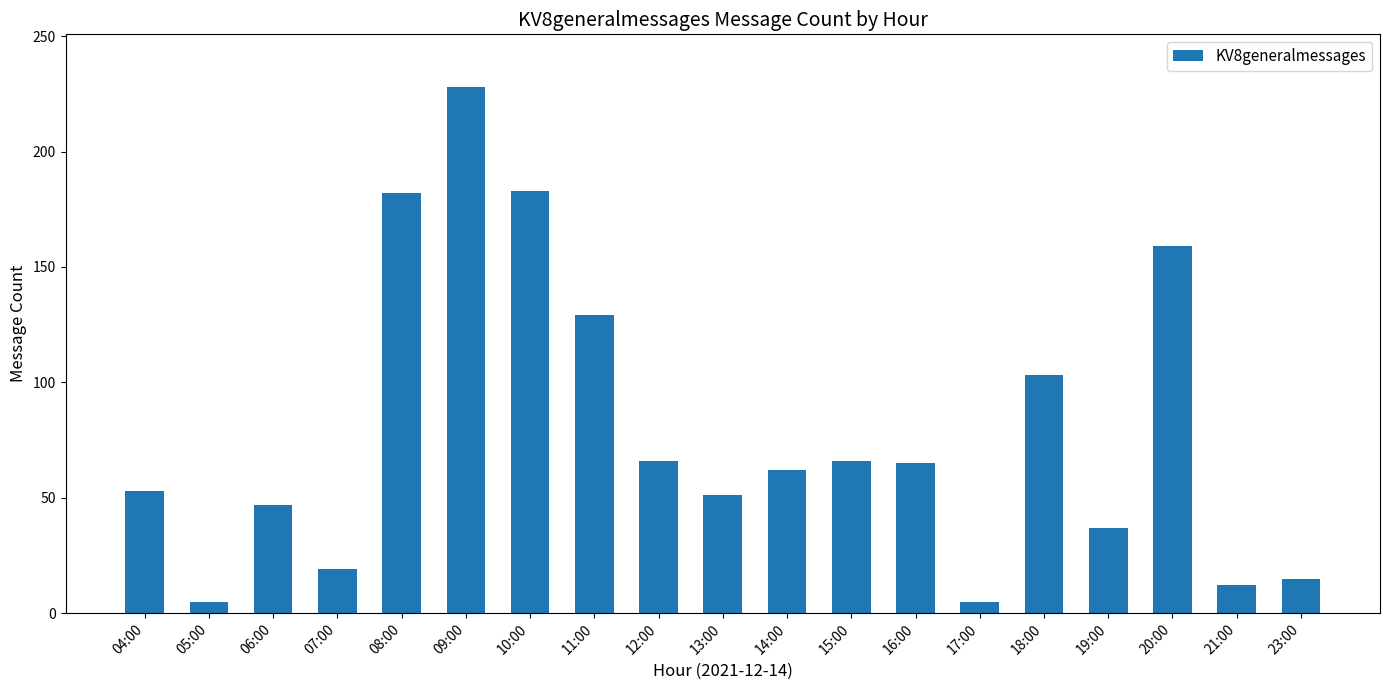

Between 23:00 and 18:00, which is larger?

18:00